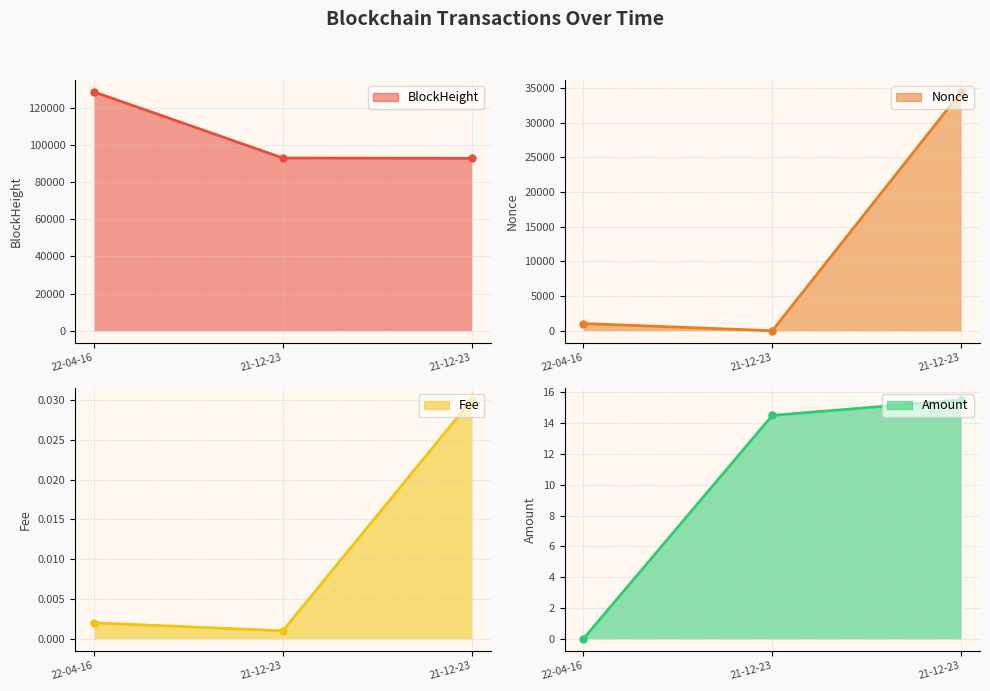

What is the difference between the maximum and minimum values in the Amount series?

15.5